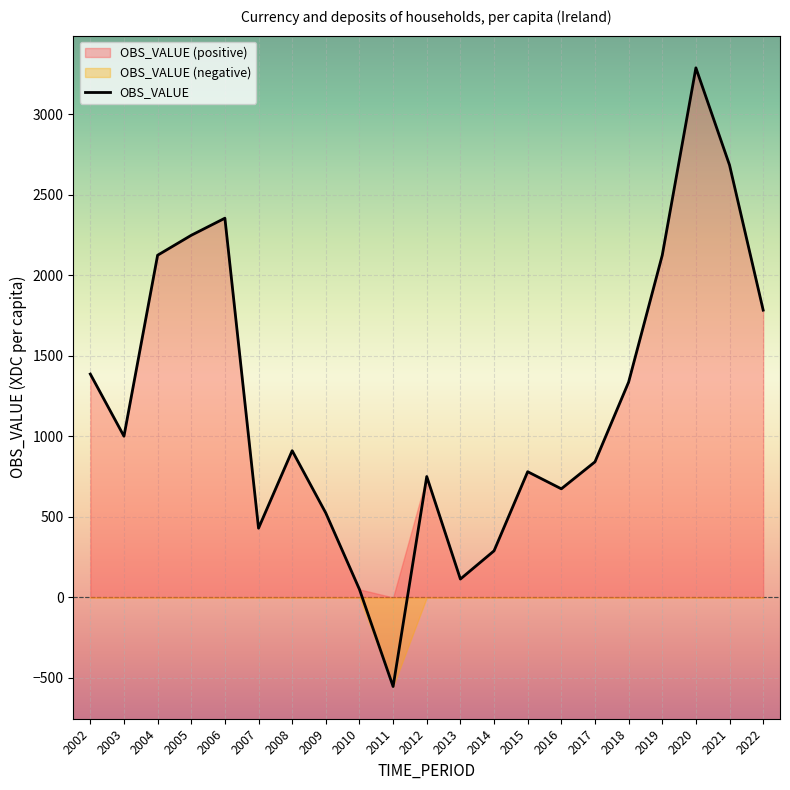

Reading left to right, list all the values displayed in this chart.

2002=1387.1	2003=1001.2	2004=2124.8	2005=2248.6	2006=2354.8	2007=430.0	2008=911.2	2009=523.9	2010=50.1	2011=-553.0	2012=750.8	2013=114.3	2014=289.4	2015=780.7	2016=674.4	2017=841.9	2018=1337.0	2019=2124.8	2020=3288.2	2021=2684.4	2022=1783.9